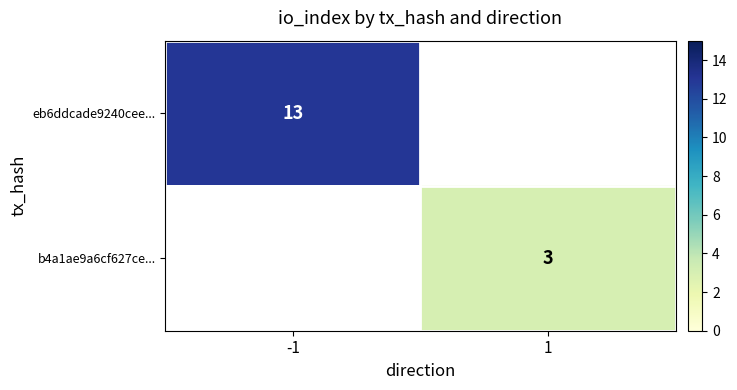

Is the value of eb6ddcade9240cee... at -1 greater than the value of b4a1ae9a6cf627ce... at 1?

Yes